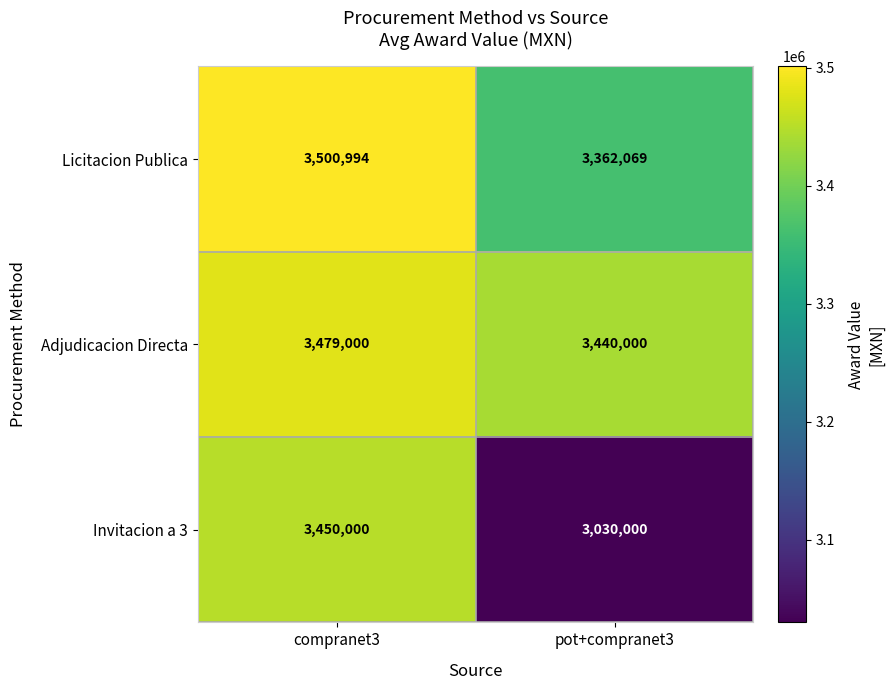

What value does the Adjudicacion Directa series have at pot+compranet3?

3440000